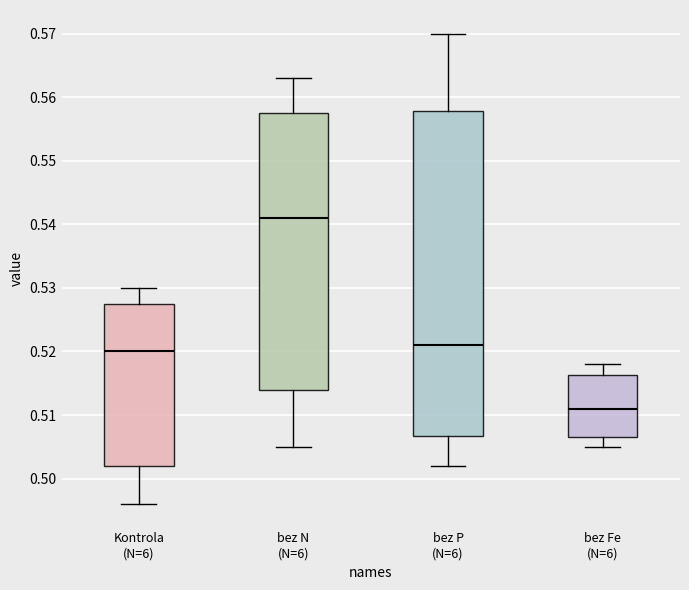

Comparing the boxes themselves (not the whiskers), which one is the tallest?

bez P (N=6)